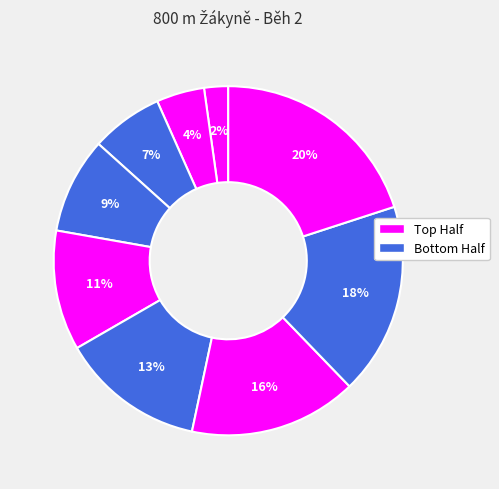

How many slices are in this pie chart?

9